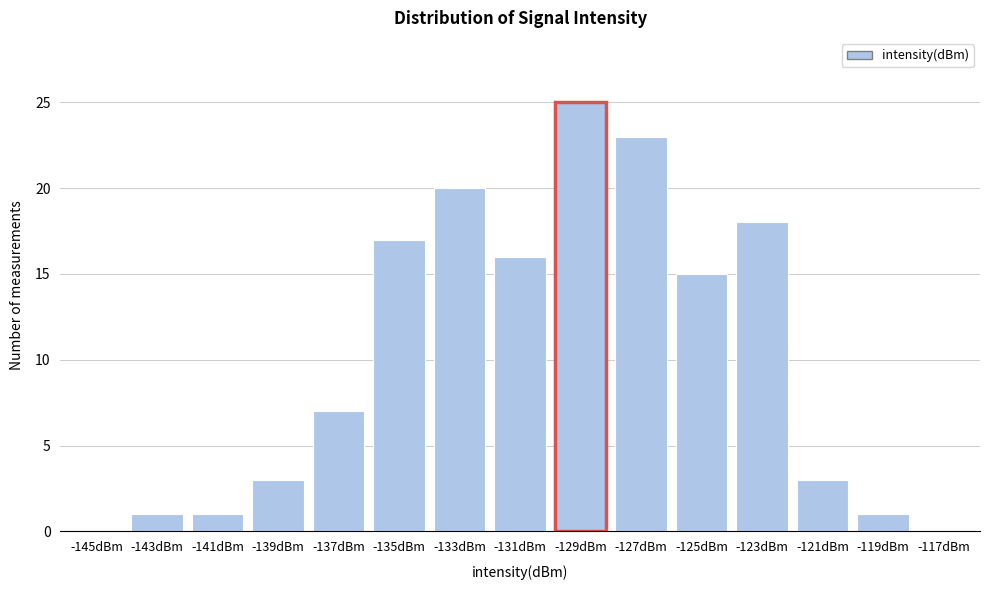

Reading left to right, transcribe all the data shown in this chart.

-145dBm=0	-143dBm=1	-141dBm=1	-139dBm=3	-137dBm=7	-135dBm=17	-133dBm=20	-131dBm=16	-129dBm=25	-127dBm=23	-125dBm=15	-123dBm=18	-121dBm=3	-119dBm=1	-117dBm=0